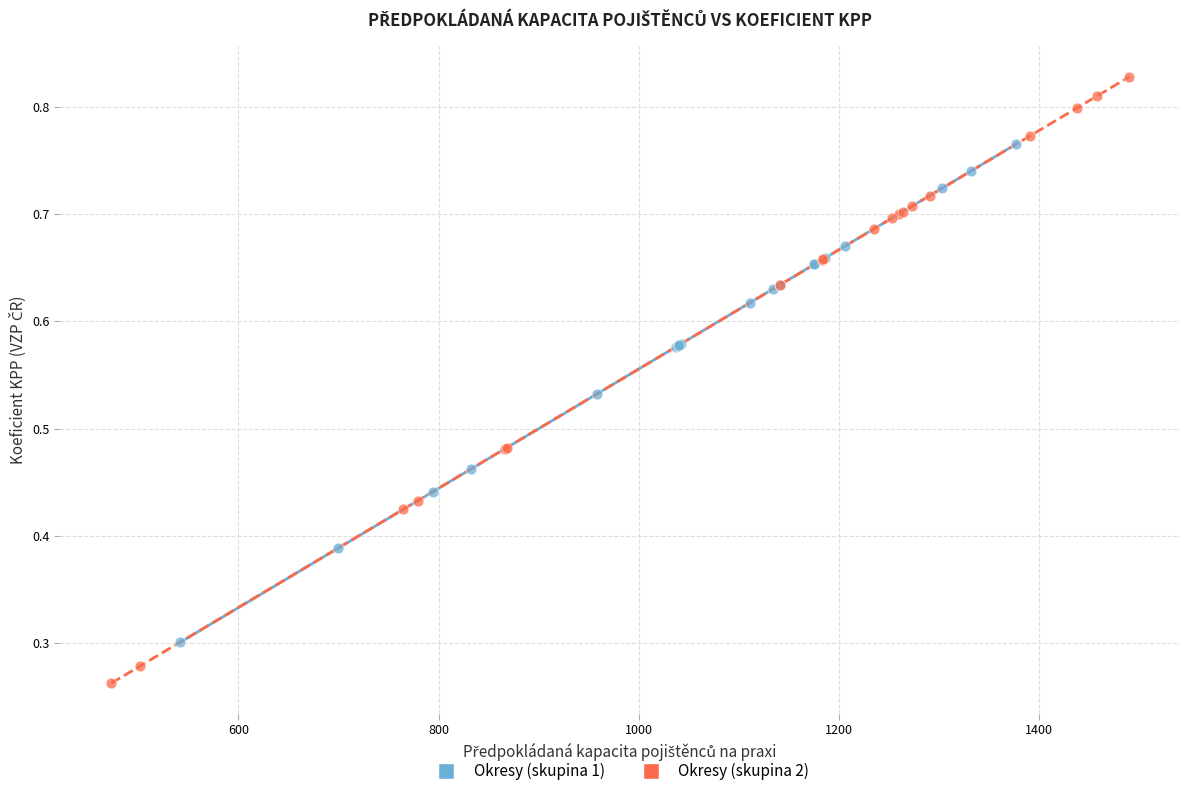

Which series reaches the maximum Y coordinate?

Okresy (skupina 2)